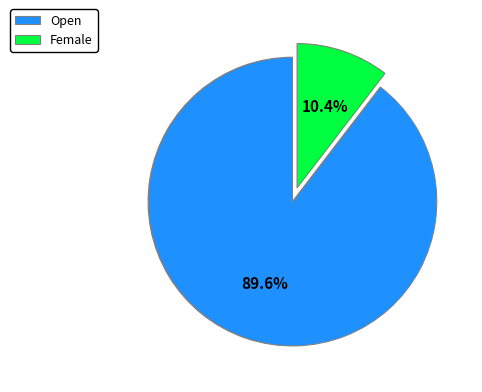

The Open slice represents 90% of the pie. True or false?

True